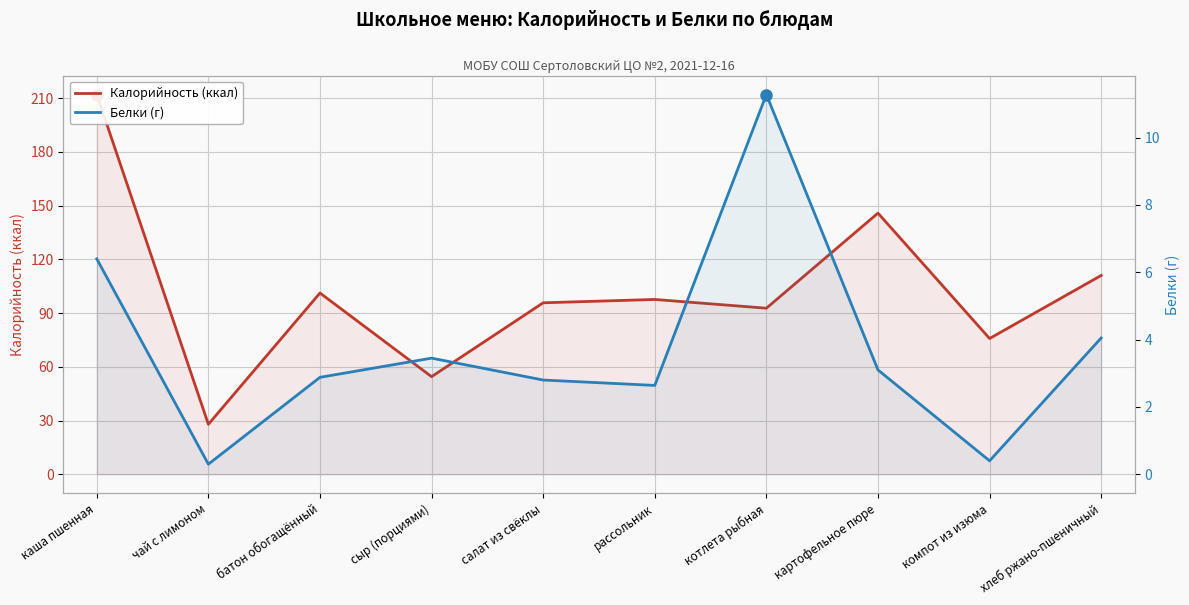

At which label is Калорийность (ккал) closest to 119?

хлеб ржано-пшеничный